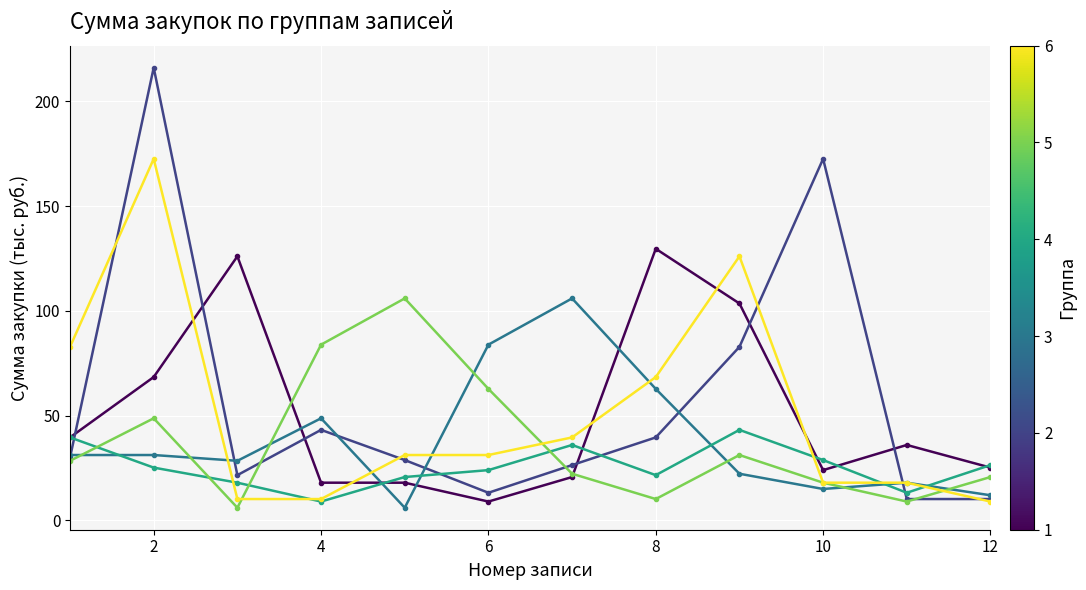

What is the smallest value displayed?

6.1